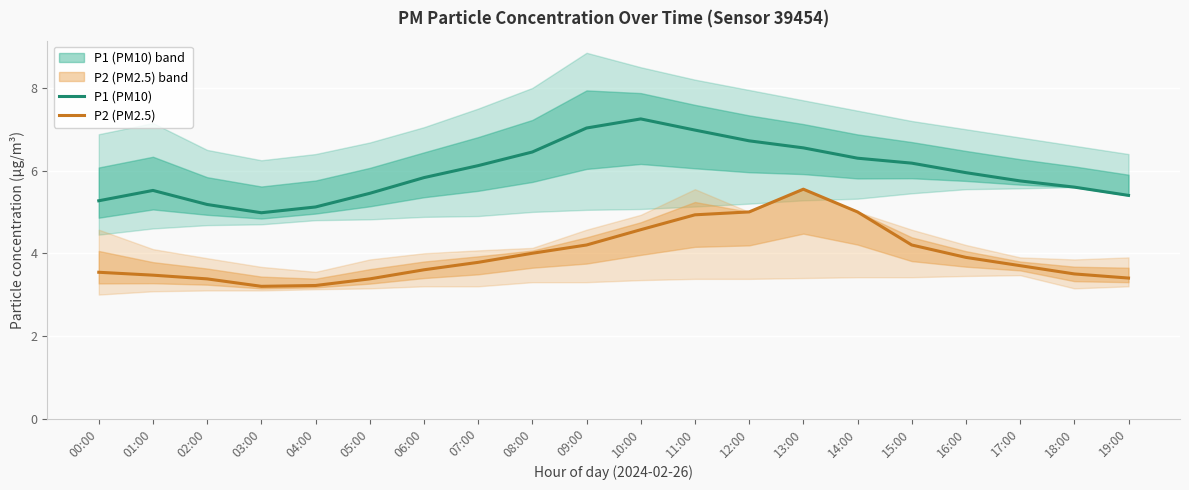

Where is P1 (PM10) nearest to the value 6?

16:00